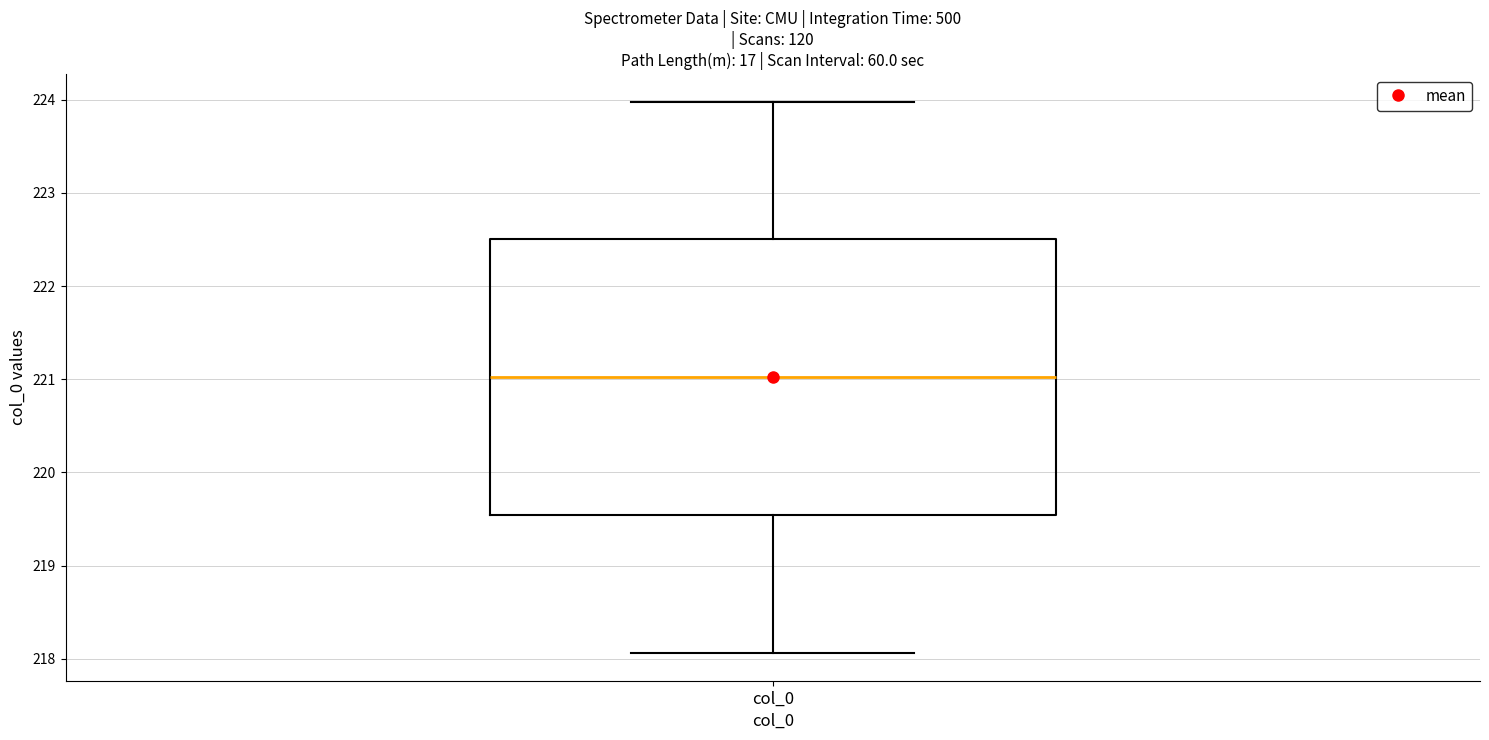

Read this box plot against the y-axis: the position of the median line, the range covered by the box, and the ends of both whiskers. The values are not printed on the chart, so give them approximately, as read against the axis.

median 221.0, box 219.5 to 222.5, whiskers 218.1 to 224.0